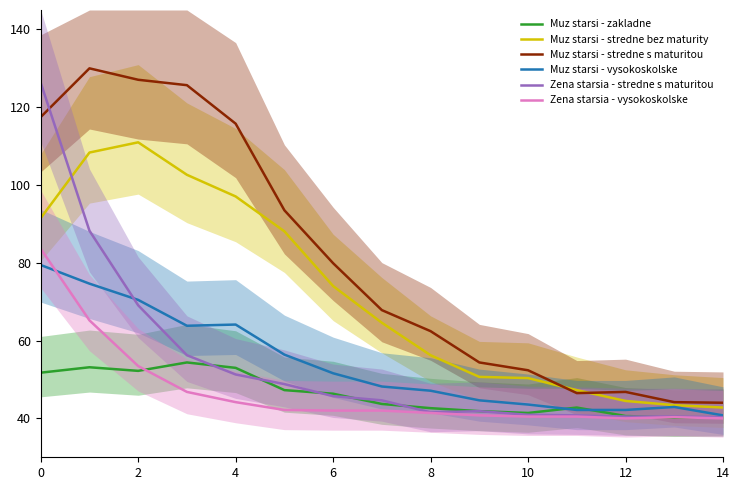

Rank the series by their maximum value, from lowest to highest.

Muz starsi - zakladne, Muz starsi - vysokoskolske, Zena starsia - vysokoskolske, Muz starsi - stredne bez maturity, Zena starsia - stredne s maturitou, Muz starsi - stredne s maturitou